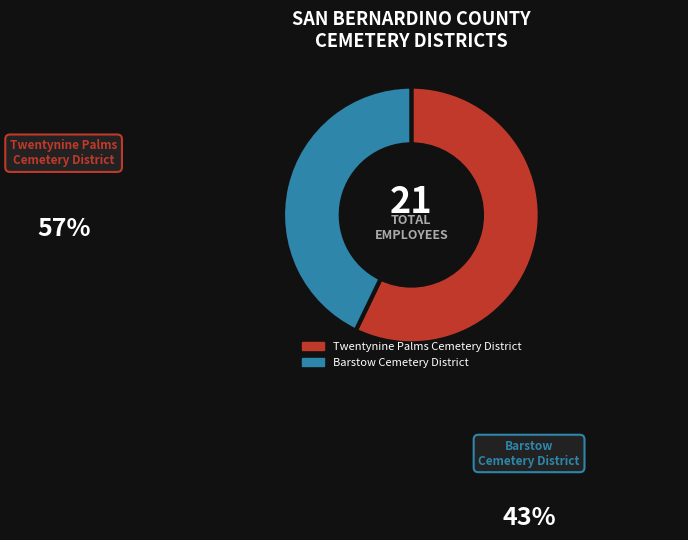

Rank the categories by value from highest to lowest.

Twentynine Palms Cemetery District, Barstow Cemetery District